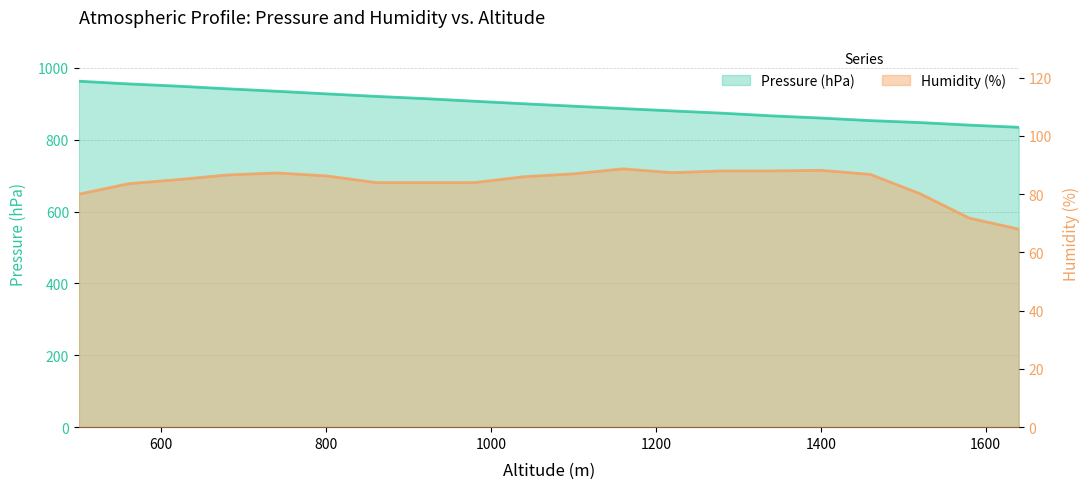

List the series in order of their overall mean, lowest first.

Humidity (%), Pressure (hPa)